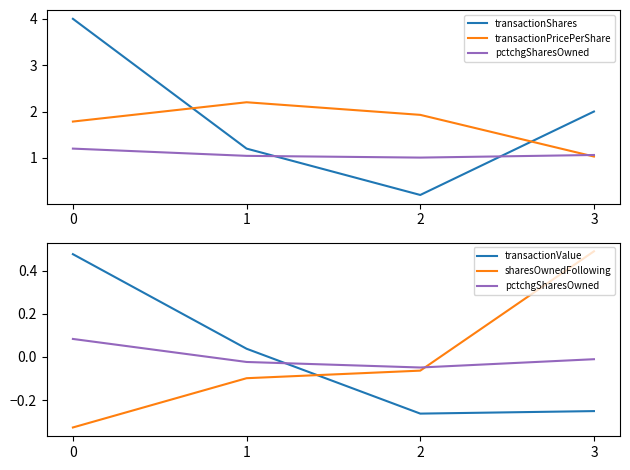

What value does the transactionValue series have at 2?

-0.3